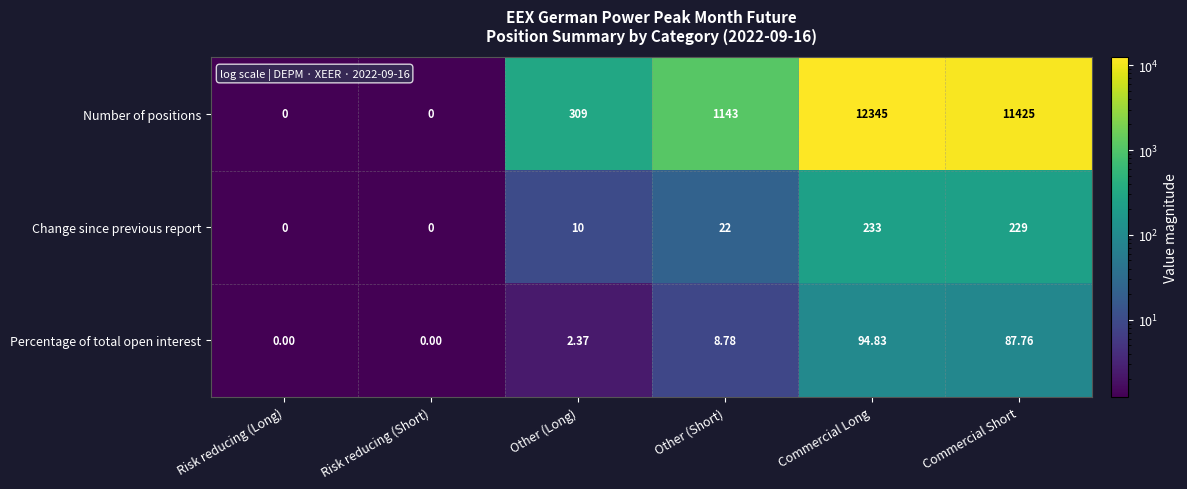

Which category has the highest value in the Percentage of total open interest series?

Commercial Long